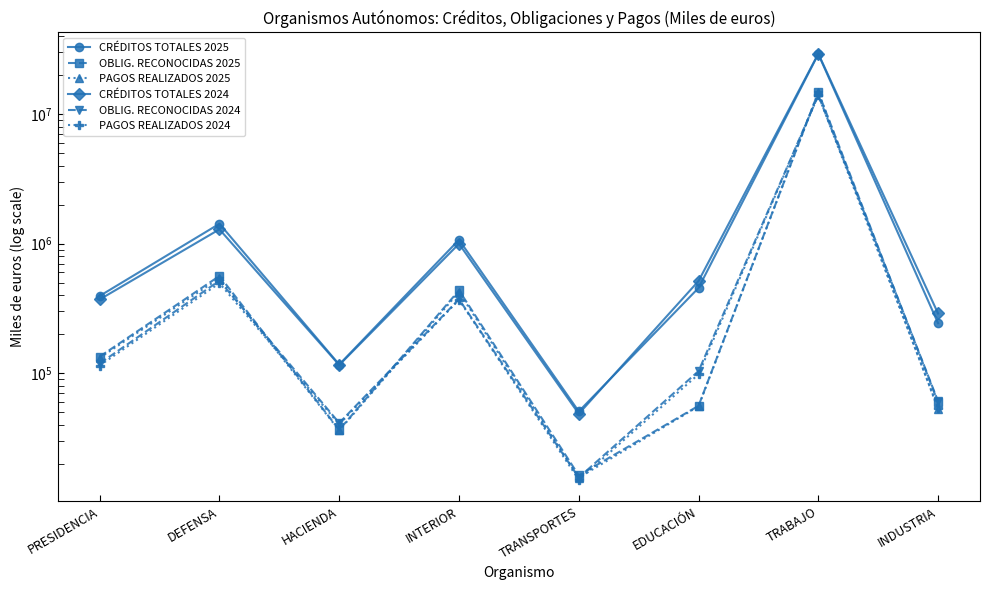

What is the maximum value shown in the chart?

29355468